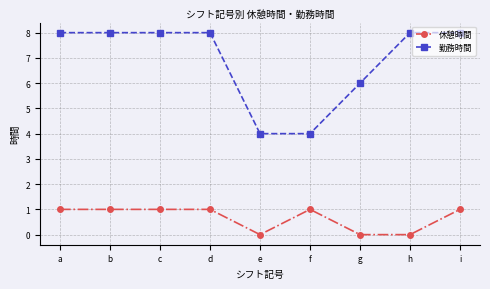

True or false: 休憩時間 has a value of 0 at a.

False